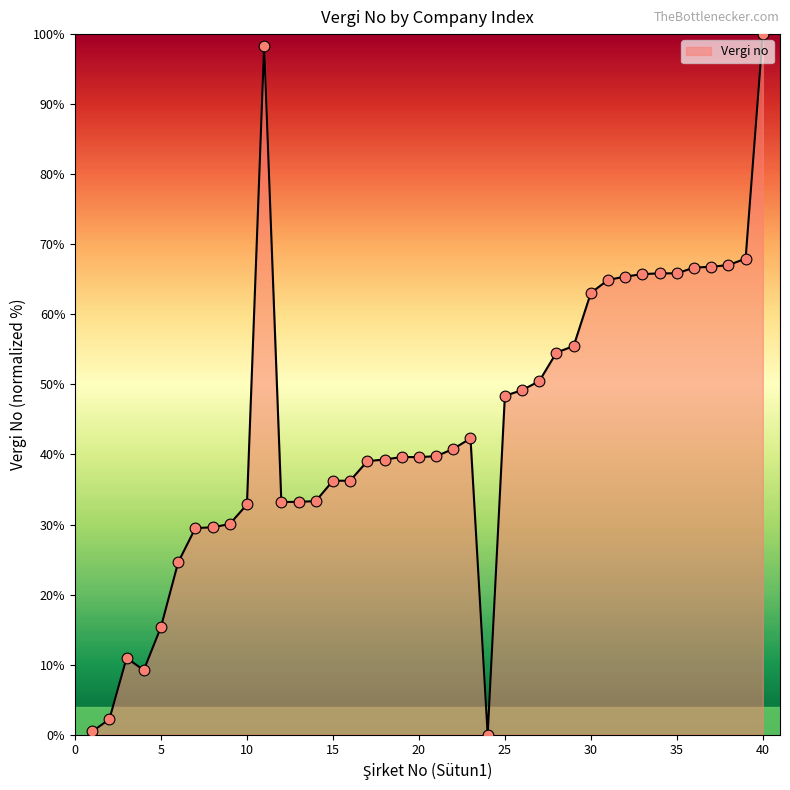

What is the greatest value displayed?

100.0